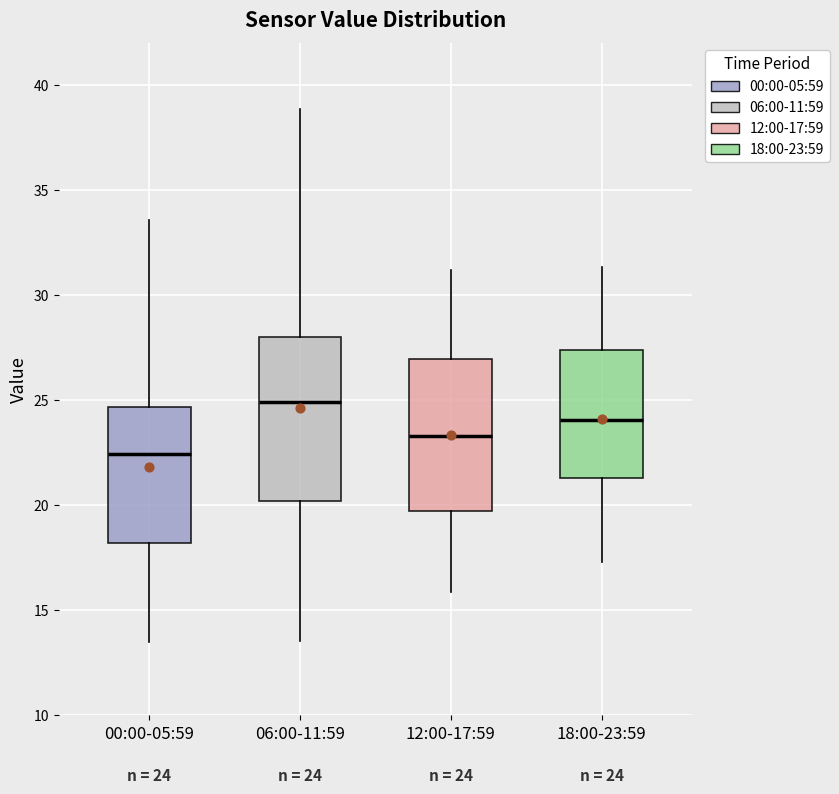

Comparing the boxes themselves (not the whiskers), which one is the tallest?

06:00-11:59